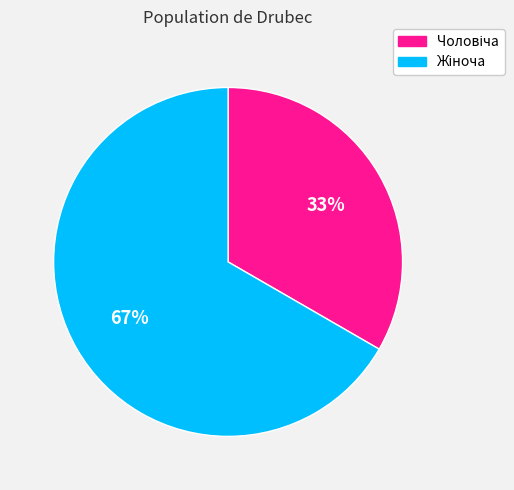

Is there a majority slice in this chart?

Yes